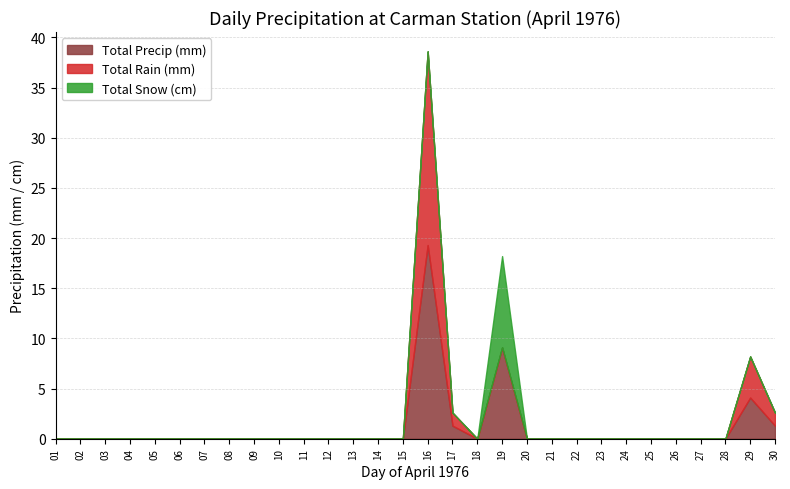

True or false: Total Snow (cm) and Total Rain (mm) intersect in this chart.

False